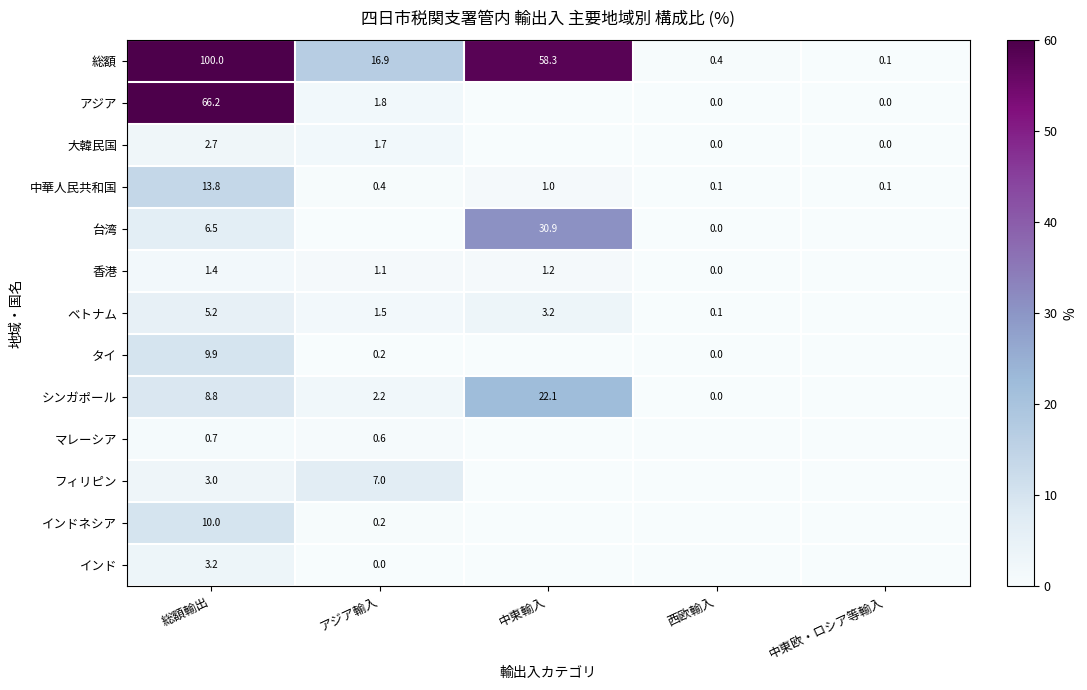

The 中華人民共和国 series shows 1.4 at 中東輸入. True or false?

False